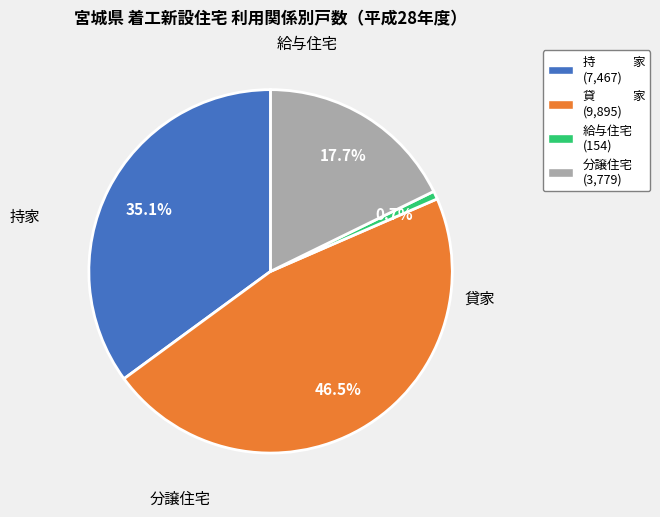

Which has a higher value, 分譲住宅 (3,779) or 給与住宅 (154)?

分譲住宅 (3,779)